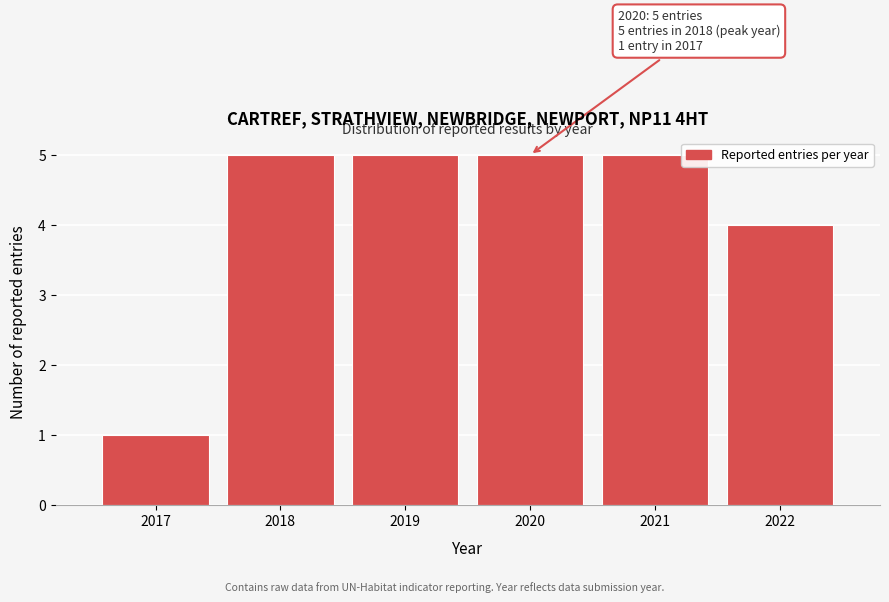

Reading left to right, extract all data points from this chart.

1	5	5	5	5	4